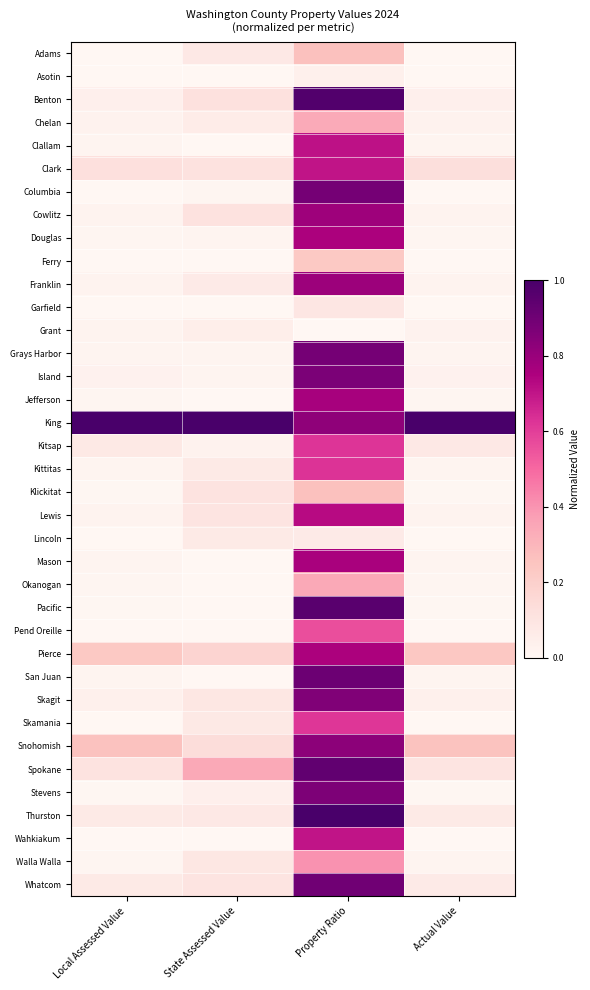

Reading left to right, what are all the values shown in this chart?

Adams: Local Assessed Value=0.0	State Assessed Value=0.1	Property Ratio=0.3	Actual Value=0.0
Asotin: Local Assessed Value=0.0	State Assessed Value=0.0	Property Ratio=0.0	Actual Value=0.0
Benton: Local Assessed Value=0.0	State Assessed Value=0.1	Property Ratio=1.0	Actual Value=0.0
Chelan: Local Assessed Value=0.0	State Assessed Value=0.1	Property Ratio=0.3	Actual Value=0.0
Clallam: Local Assessed Value=0.0	State Assessed Value=0.0	Property Ratio=0.7	Actual Value=0.0
Clark: Local Assessed Value=0.1	State Assessed Value=0.1	Property Ratio=0.7	Actual Value=0.1
Columbia: Local Assessed Value=0.0	State Assessed Value=0.0	Property Ratio=0.9	Actual Value=0.0
Cowlitz: Local Assessed Value=0.0	State Assessed Value=0.1	Property Ratio=0.8	Actual Value=0.0
Douglas: Local Assessed Value=0.0	State Assessed Value=0.0	Property Ratio=0.8	Actual Value=0.0
Ferry: Local Assessed Value=0.0	State Assessed Value=0.0	Property Ratio=0.2	Actual Value=0.0
Franklin: Local Assessed Value=0.0	State Assessed Value=0.1	Property Ratio=0.8	Actual Value=0.0
Garfield: Local Assessed Value=0.0	State Assessed Value=0.0	Property Ratio=0.1	Actual Value=0.0
Grant: Local Assessed Value=0.0	State Assessed Value=0.0	Property Ratio=0.0	Actual Value=0.0
Grays Harbor: Local Assessed Value=0.0	State Assessed Value=0.0	Property Ratio=0.9	Actual Value=0.0
Island: Local Assessed Value=0.0	State Assessed Value=0.0	Property Ratio=0.9	Actual Value=0.0
Jefferson: Local Assessed Value=0.0	State Assessed Value=0.0	Property Ratio=0.8	Actual Value=0.0
King: Local Assessed Value=1.0	State Assessed Value=1.0	Property Ratio=0.8	Actual Value=1.0
Kitsap: Local Assessed Value=0.1	State Assessed Value=0.0	Property Ratio=0.6	Actual Value=0.1
Kittitas: Local Assessed Value=0.0	State Assessed Value=0.1	Property Ratio=0.6	Actual Value=0.0
Klickitat: Local Assessed Value=0.0	State Assessed Value=0.1	Property Ratio=0.3	Actual Value=0.0
Lewis: Local Assessed Value=0.0	State Assessed Value=0.1	Property Ratio=0.7	Actual Value=0.0
Lincoln: Local Assessed Value=0.0	State Assessed Value=0.1	Property Ratio=0.1	Actual Value=0.0
Mason: Local Assessed Value=0.0	State Assessed Value=0.0	Property Ratio=0.8	Actual Value=0.0
Okanogan: Local Assessed Value=0.0	State Assessed Value=0.0	Property Ratio=0.3	Actual Value=0.0
Pacific: Local Assessed Value=0.0	State Assessed Value=0.0	Property Ratio=1.0	Actual Value=0.0
Pend Oreille: Local Assessed Value=0.0	State Assessed Value=0.0	Property Ratio=0.6	Actual Value=0.0
Pierce: Local Assessed Value=0.2	State Assessed Value=0.2	Property Ratio=0.8	Actual Value=0.2
San Juan: Local Assessed Value=0.0	State Assessed Value=0.0	Property Ratio=0.9	Actual Value=0.0
Skagit: Local Assessed Value=0.0	State Assessed Value=0.1	Property Ratio=0.9	Actual Value=0.0
Skamania: Local Assessed Value=0.0	State Assessed Value=0.1	Property Ratio=0.6	Actual Value=0.0
Snohomish: Local Assessed Value=0.3	State Assessed Value=0.1	Property Ratio=0.8	Actual Value=0.3
Spokane: Local Assessed Value=0.1	State Assessed Value=0.3	Property Ratio=0.9	Actual Value=0.1
Stevens: Local Assessed Value=0.0	State Assessed Value=0.0	Property Ratio=0.9	Actual Value=0.0
Thurston: Local Assessed Value=0.1	State Assessed Value=0.1	Property Ratio=1.0	Actual Value=0.1
Wahkiakum: Local Assessed Value=0.0	State Assessed Value=0.0	Property Ratio=0.7	Actual Value=0.0
Walla Walla: Local Assessed Value=0.0	State Assessed Value=0.1	Property Ratio=0.4	Actual Value=0.0
Whatcom: Local Assessed Value=0.1	State Assessed Value=0.1	Property Ratio=0.9	Actual Value=0.1